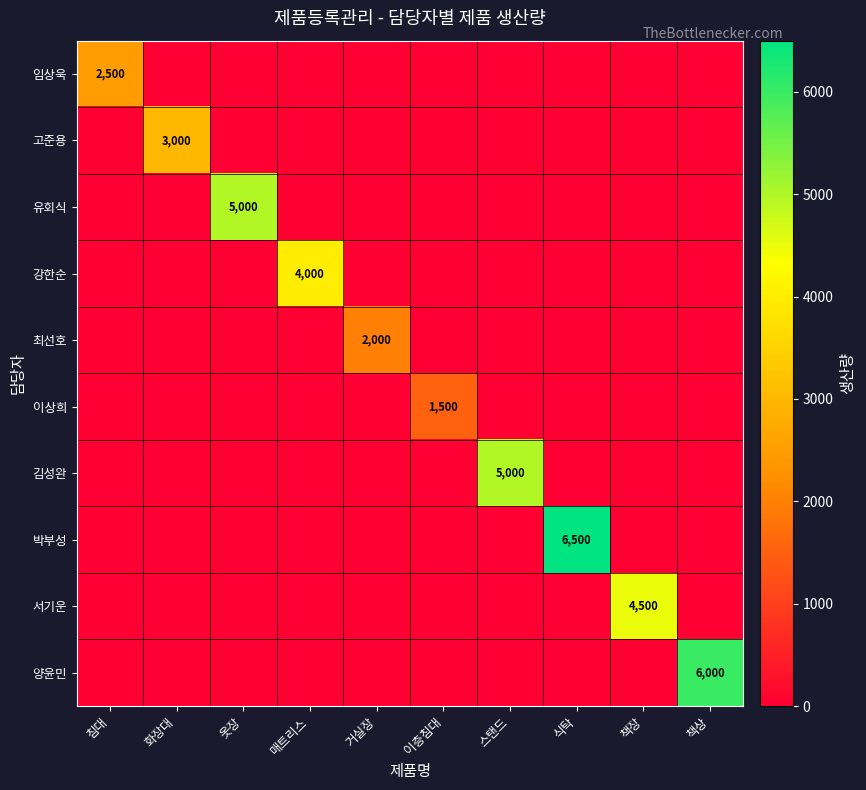

At which label does 고준용 reach its peak?

화장대